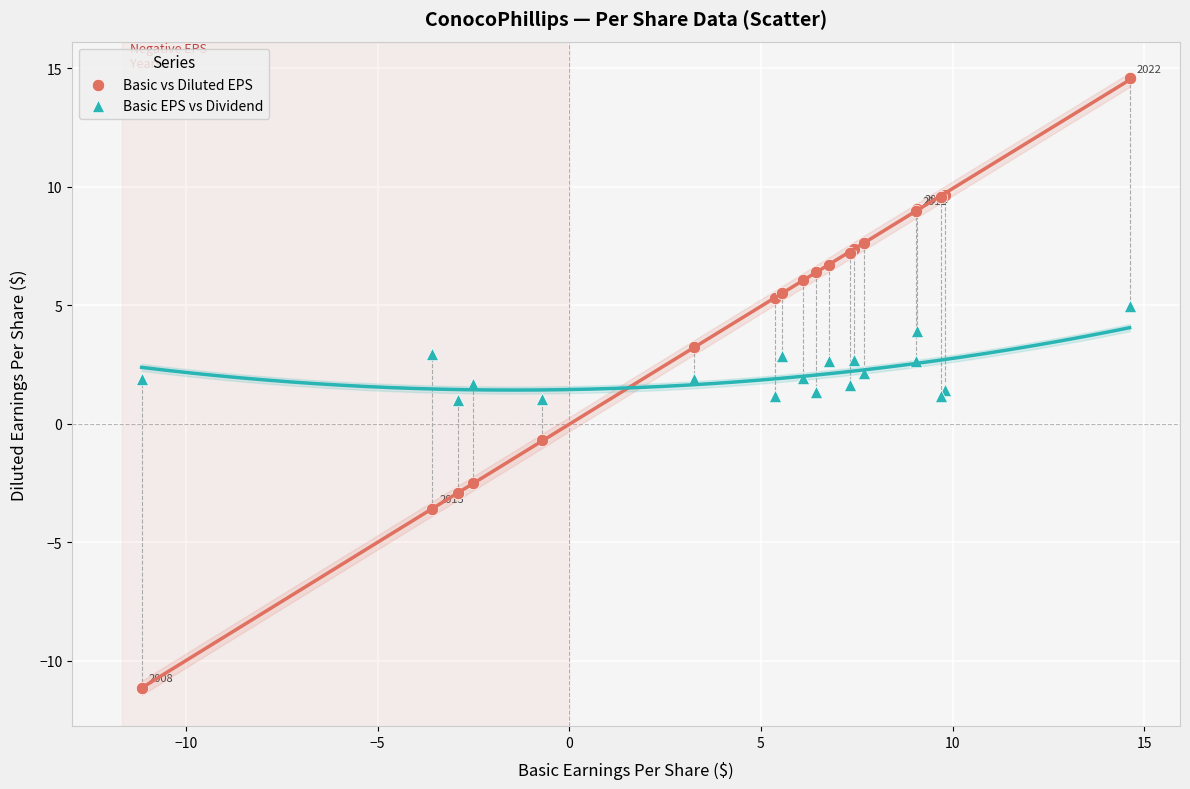

Which series reaches the maximum Y coordinate?

Basic vs Diluted EPS